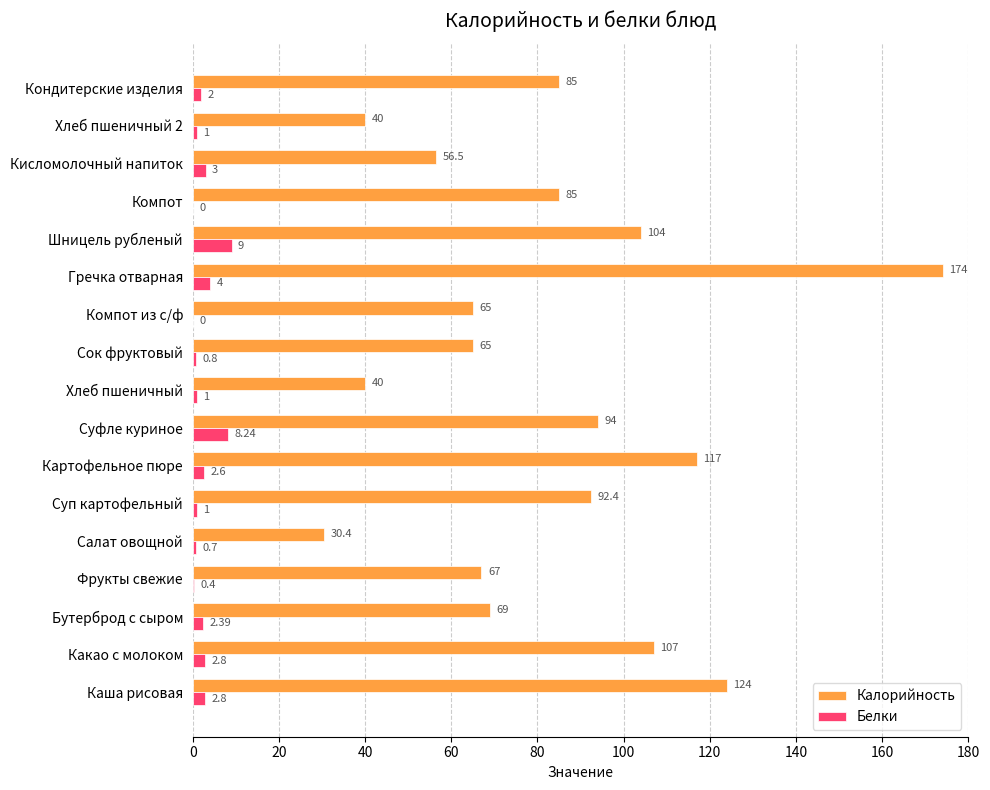

Between Картофельное пюре and Компот, which series saw the biggest shift?

Калорийность